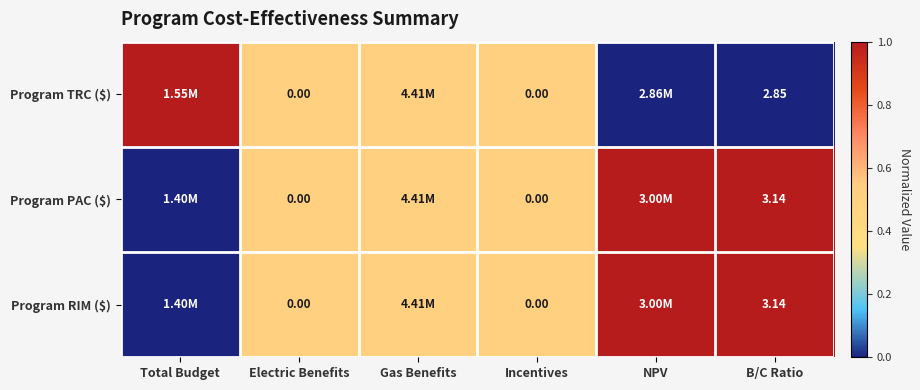

How many Program RIM ($) values are between 0 and 1?

6